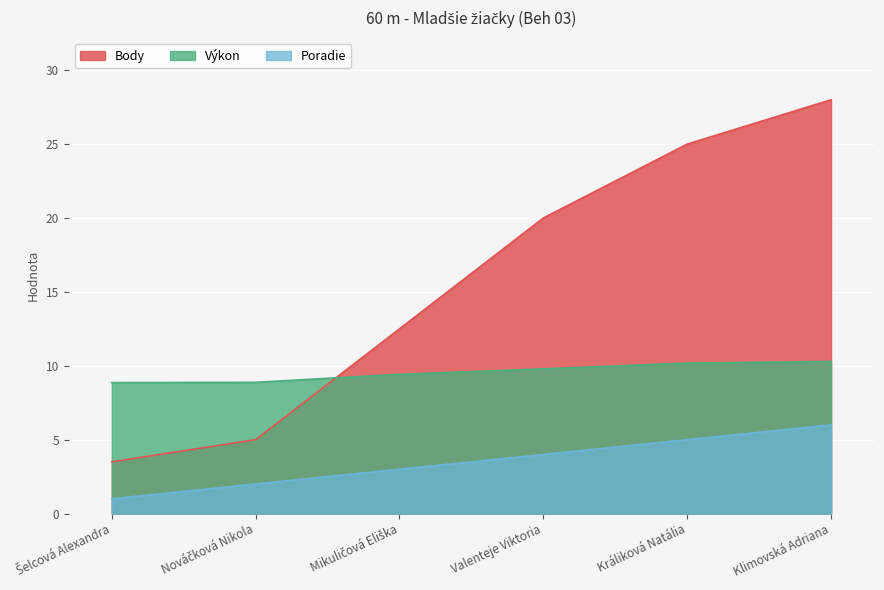

What are all the series names shown in the legend?

Body, Výkon, Poradie